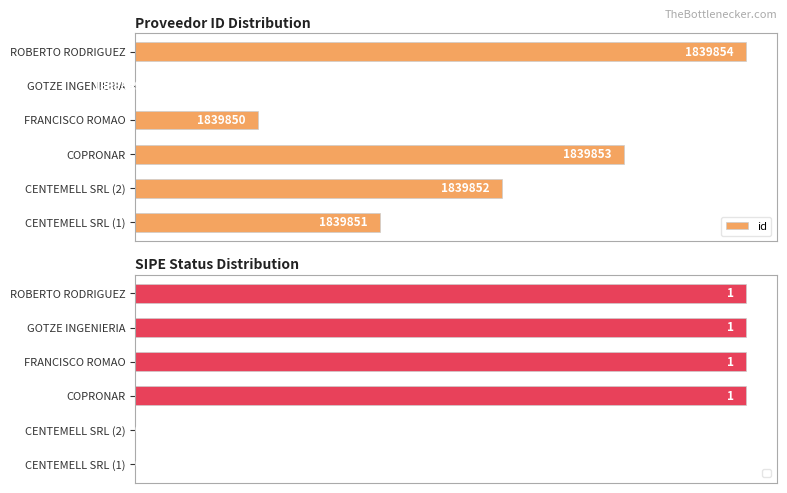

True or false: the data shows 20 at CENTEMELL SRL (1).

False